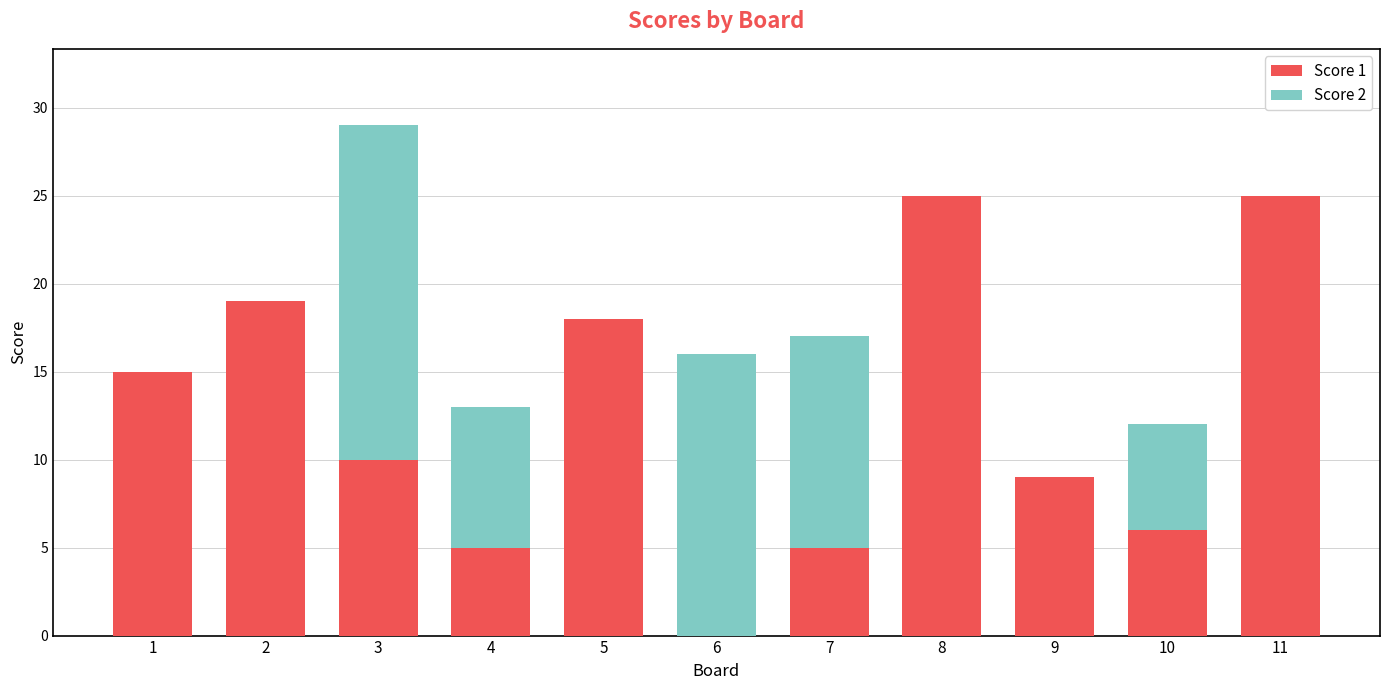

True or false: Score 1 has a value of 12 at 11.

False